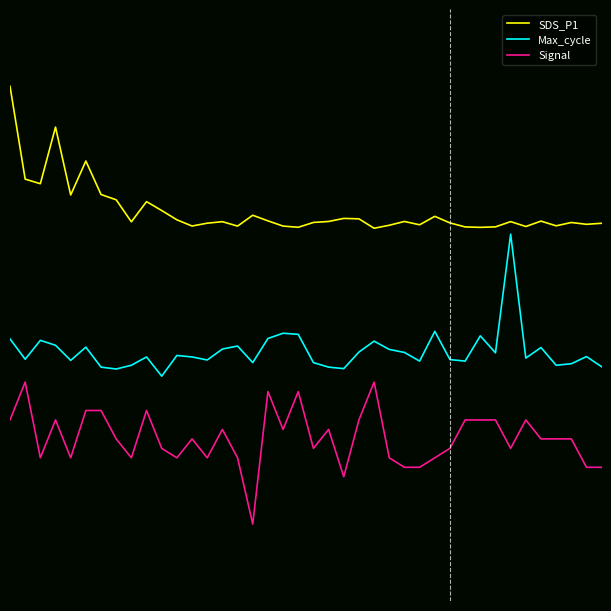

Is this an area chart (filled region under the line)?

No